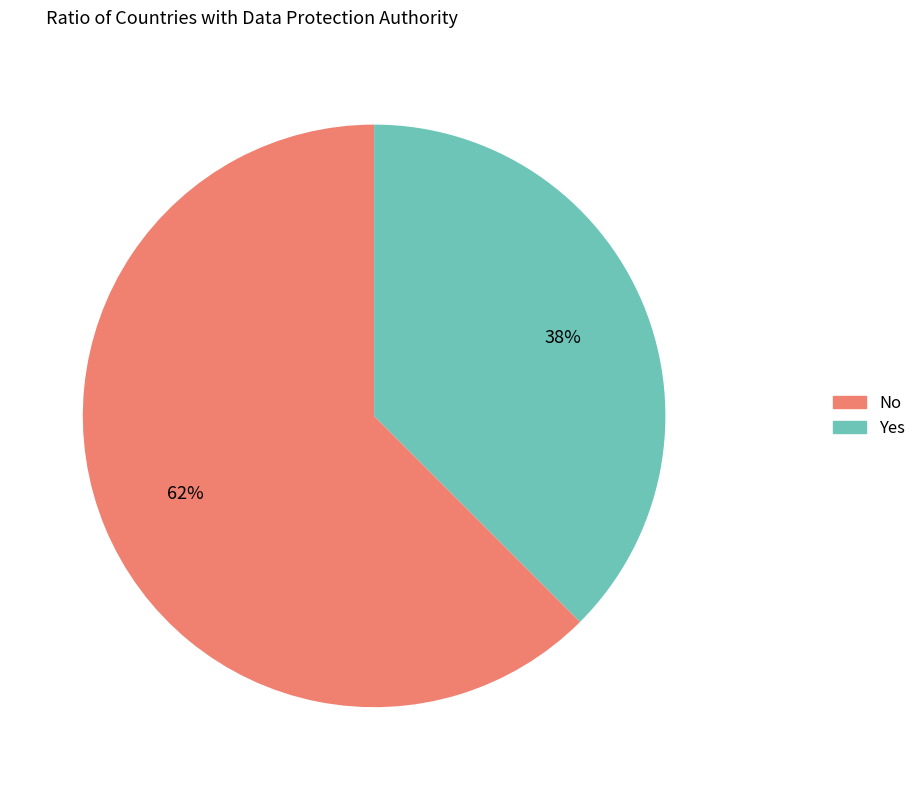

To the nearest percent, what is the average slice percentage?

50%